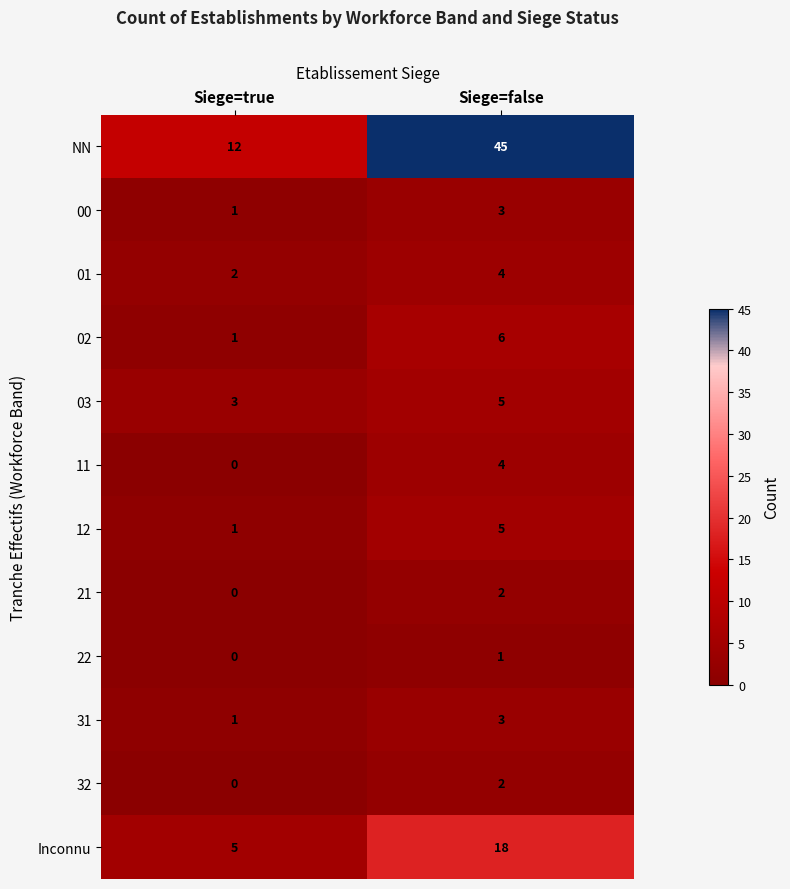

What is the difference between the 11 values at Siege=false and Siege=true?

4